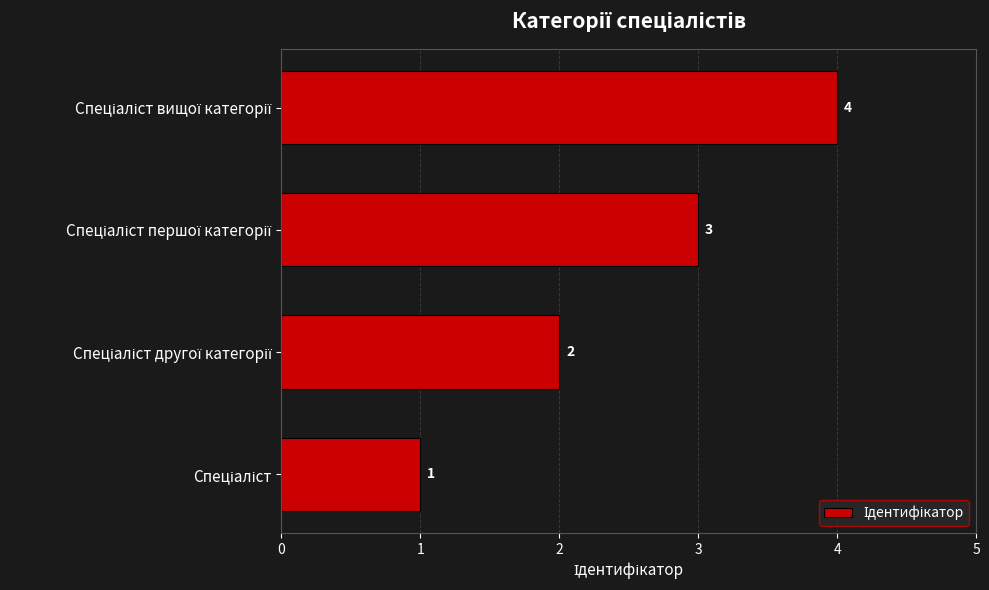

What is the difference between the maximum and minimum values?

3